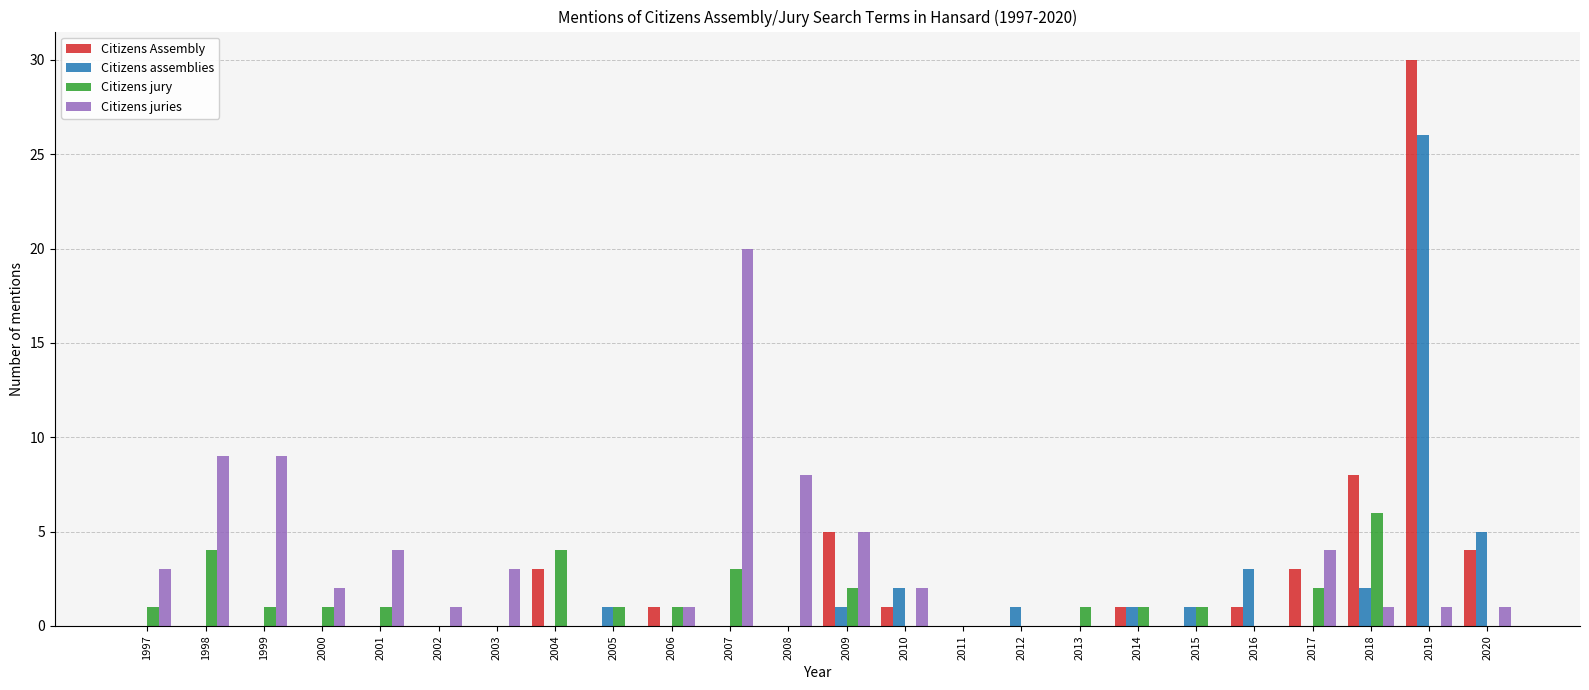

At which label is Citizens Assembly closest to 15?

2018